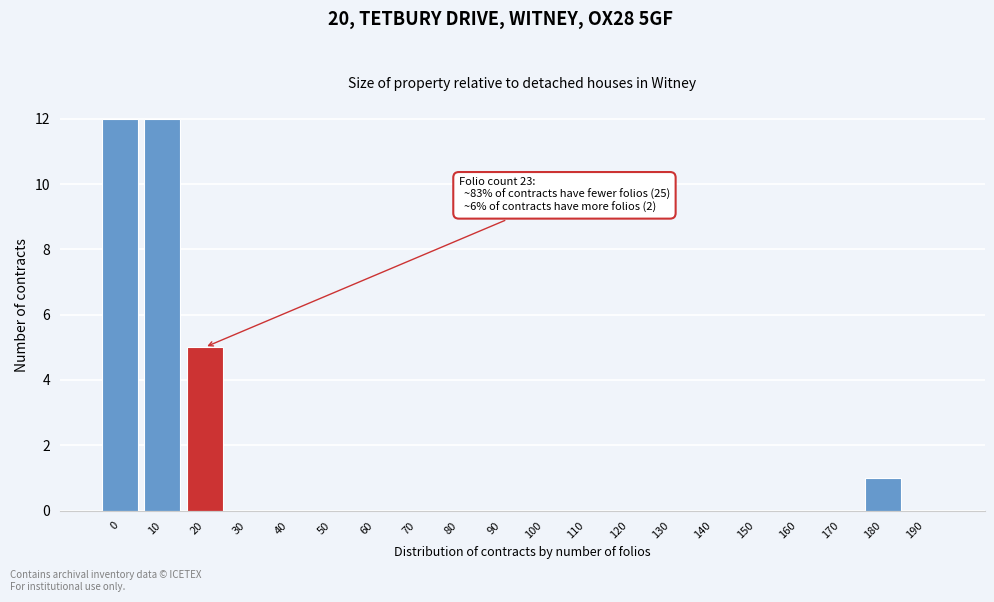

Reading right to left, extract all data points from this chart.

190=0	180=1	170=0	160=0	150=0	140=0	130=0	120=0	110=0	100=0	90=0	80=0	70=0	60=0	50=0	40=0	30=0	20=5	10=12	0=12